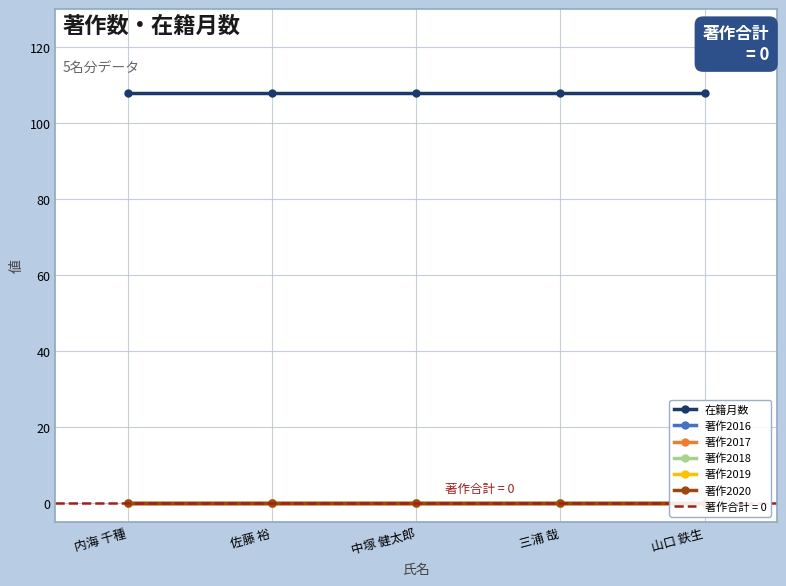

What is the label of the 2nd point from the right?

三浦 哉